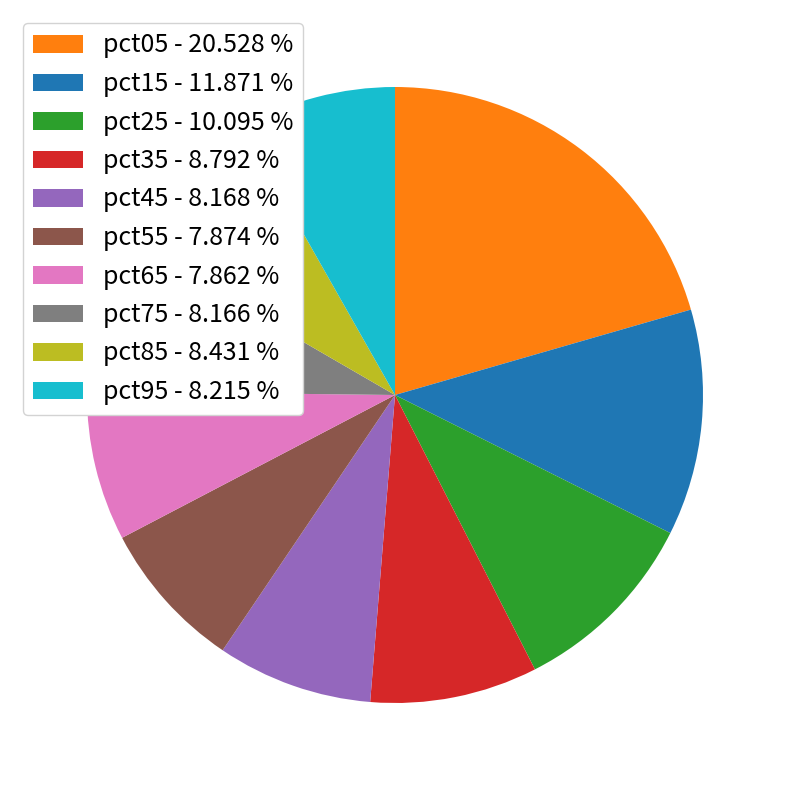

Which has a higher value, pct95 - 8.215 % or pct35 - 8.792 %?

pct35 - 8.792 %